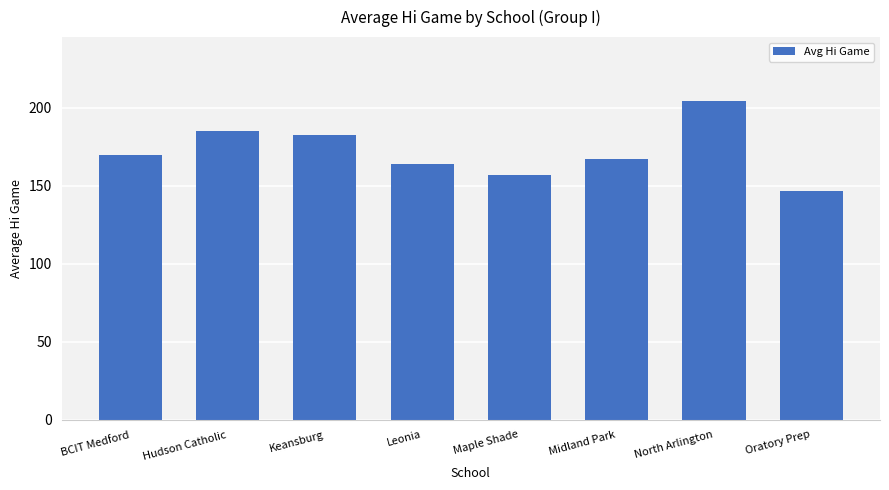

What is the label of the 8th bar from the right?

BCIT Medford